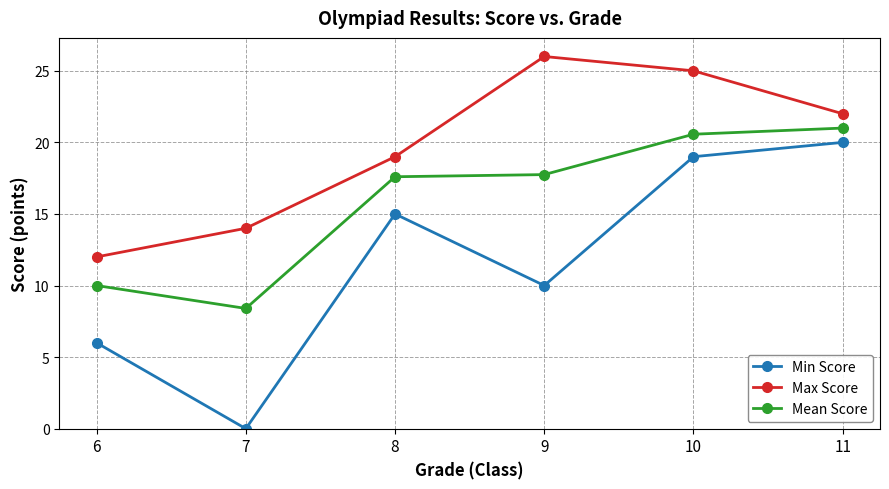

Rank the categories by Min Score value from lowest to highest.

7, 6, 9, 8, 10, 11